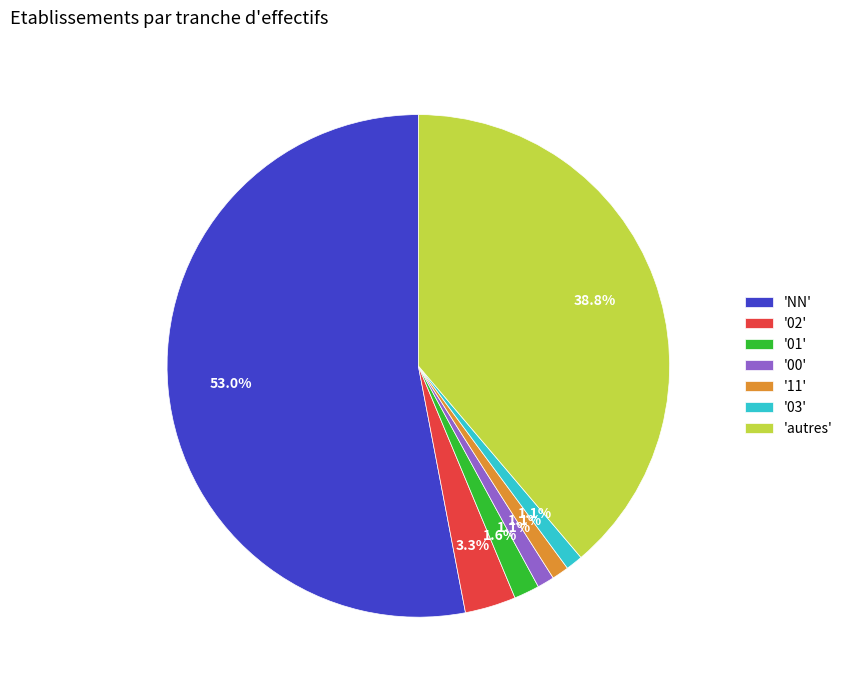

What is the majority slice?

'NN'